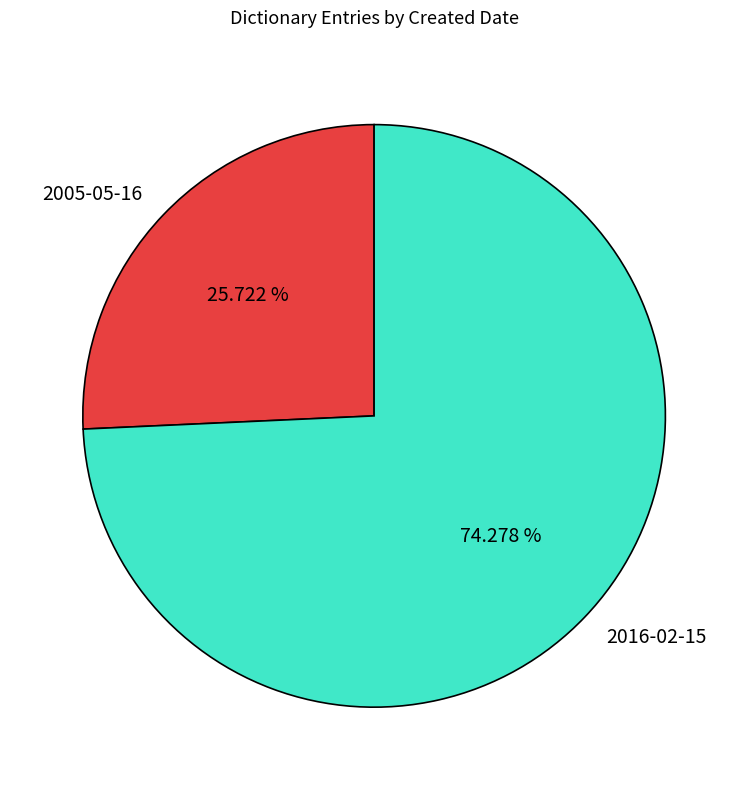

Rank the categories by value from highest to lowest.

2016-02-15, 2005-05-16